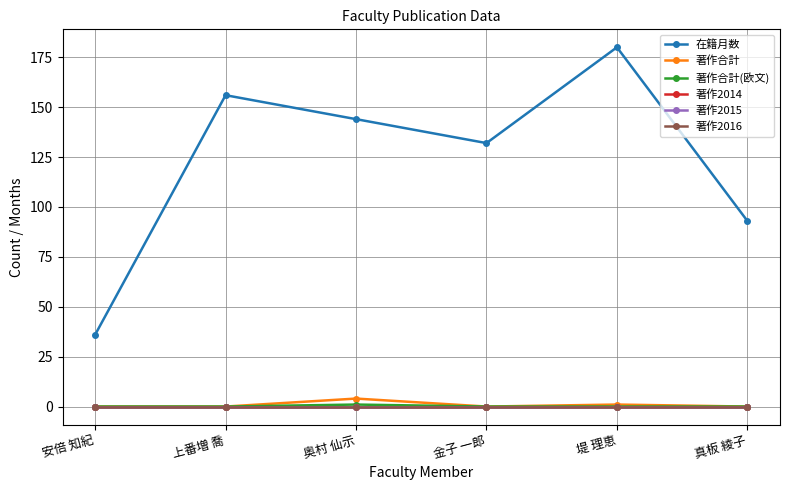

Rank the series at 奥村 仙示 from lowest to highest value.

著作2014, 著作2015, 著作2016, 著作合計(欧文), 著作合計, 在籍月数